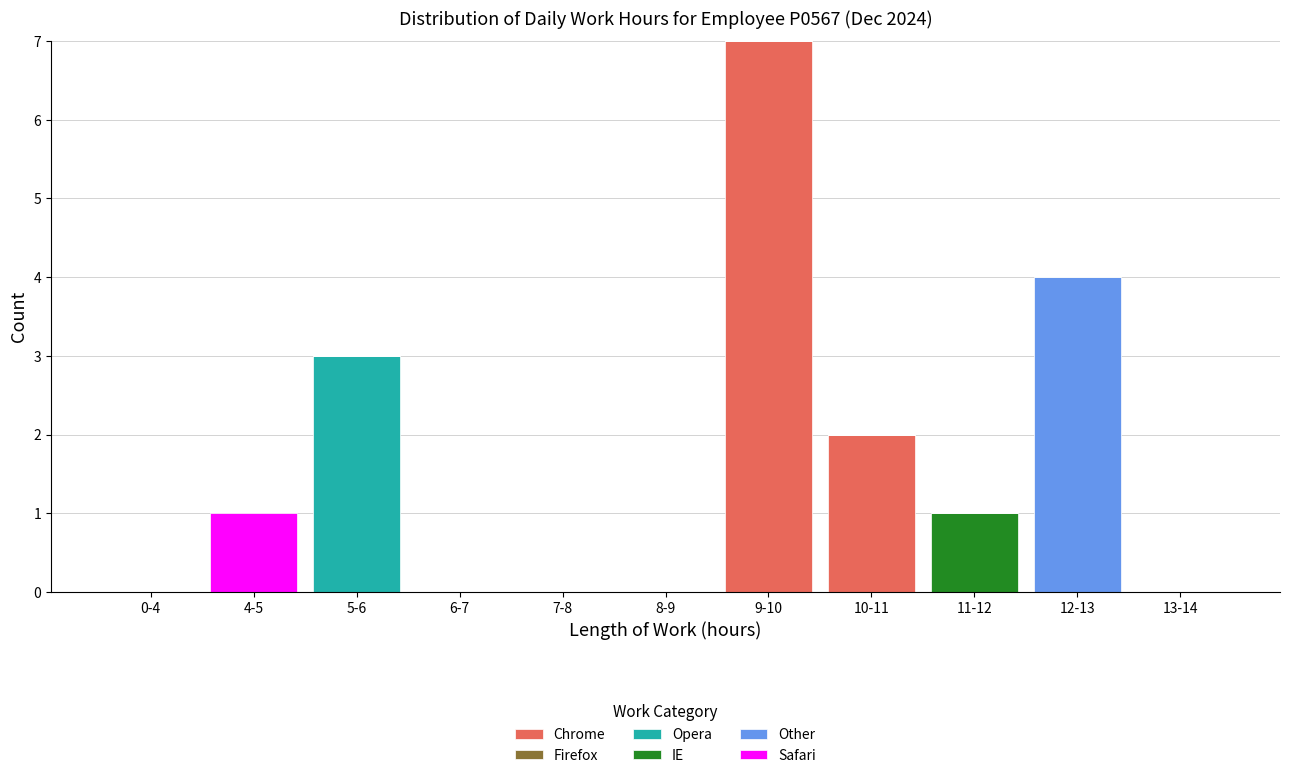

At which category is the sum across all series the highest?

9-10